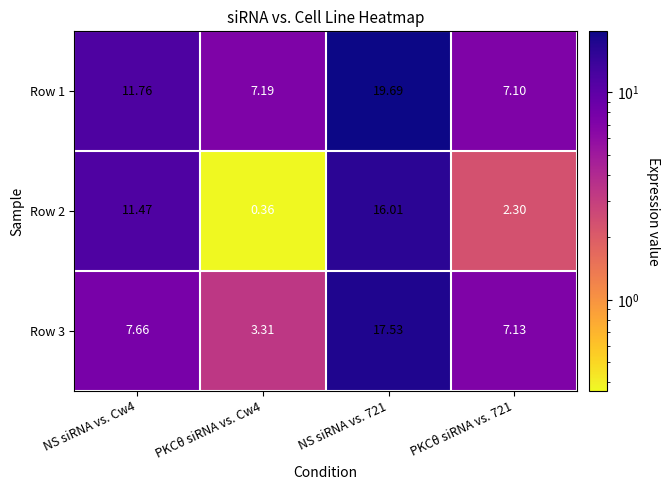

What is the spread (max minus min) of values at PKCθ siRNA vs. Cw4?

6.8